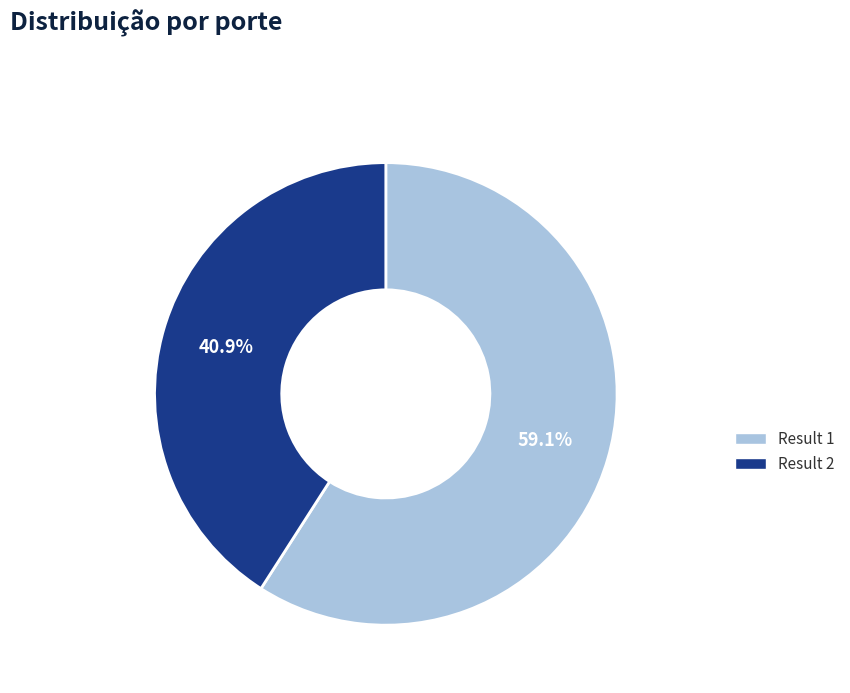

Is there a majority slice in this chart?

Yes